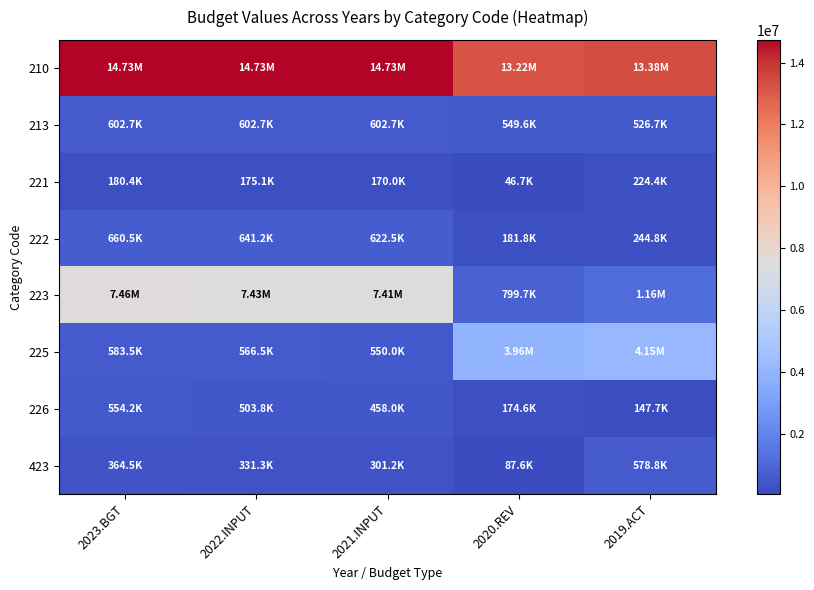

What is the minimum value shown in the chart?

46687